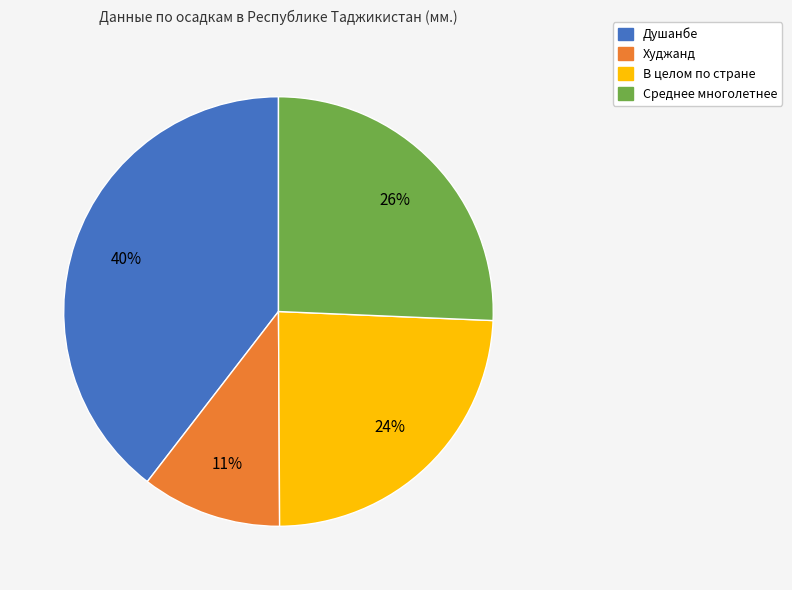

To the nearest percent, what portion does Среднее многолетнее represent?

26%